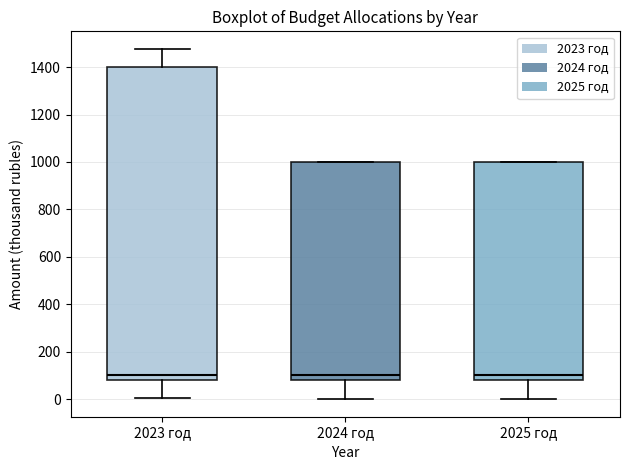

Reading left to right, transcribe this box plot: for each box, give where its median line is, the range the box spans, and where its two whiskers end, as read against the y-axis. The values are not printed on the chart, so give them approximately, as read against the axis.

2023 год: median 100, box 80 to 1400, whiskers 0 to 1480
2024 год: median 100, box 80 to 1000, whiskers 0 to 1000
2025 год: median 100, box 80 to 1000, whiskers 0 to 1000